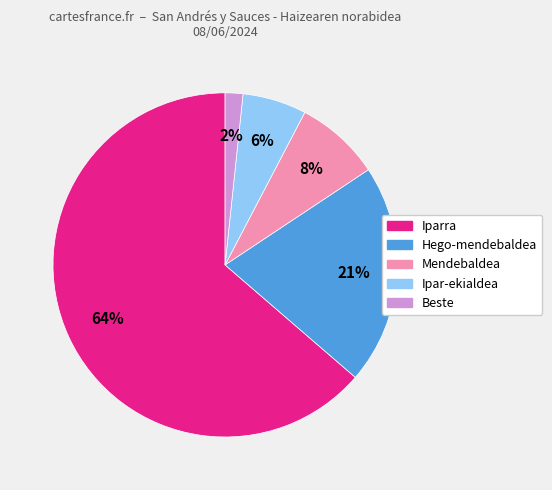

To the nearest percent, what is the average slice percentage?

20%